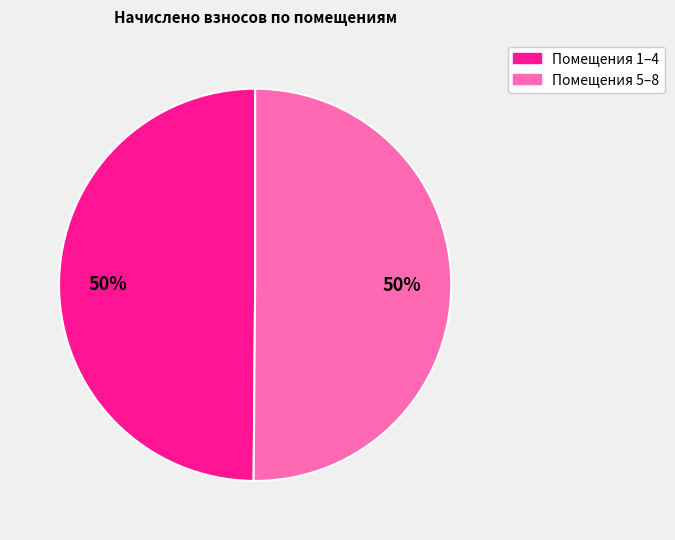

To the nearest percent, what is the average slice percentage?

50%